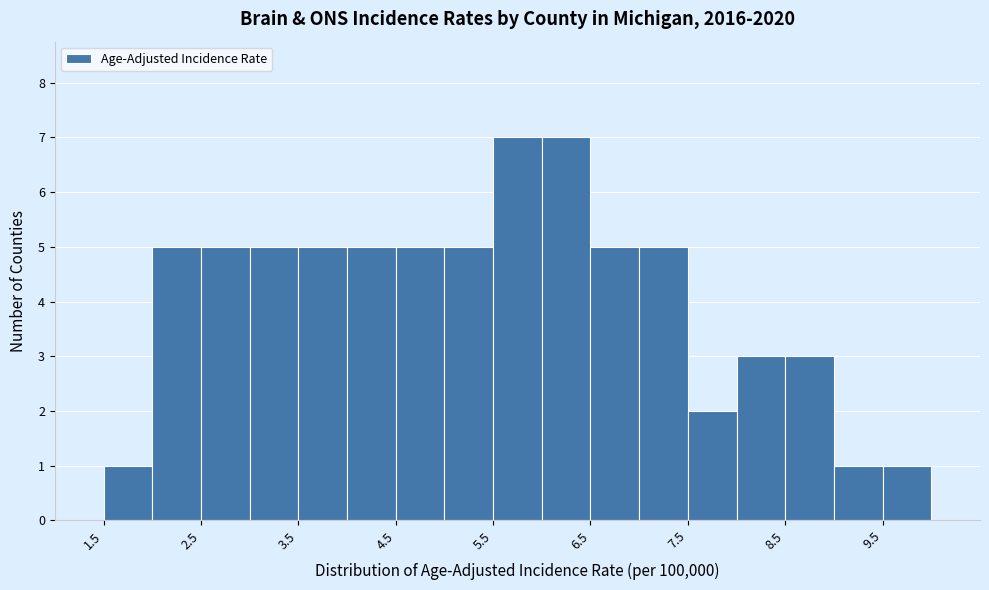

Reading left to right, transcribe this chart: for each bar, give the range it covers on the x-axis and its height. The values are not printed on the chart, so give them approximately, as read against the axis.

1.5 to 2.0: 1
2.0 to 2.5: 5
2.5 to 3.0: 5
3.0 to 3.5: 5
3.5 to 4.0: 5
4.0 to 4.5: 5
4.5 to 5.0: 5
5.0 to 5.5: 5
5.5 to 6.0: 7
6.0 to 6.5: 7
6.5 to 7.0: 5
7.0 to 7.5: 5
7.5 to 8.0: 2
8.0 to 8.5: 3
8.5 to 9.0: 3
9.0 to 9.5: 1
9.5 to 10.0: 1